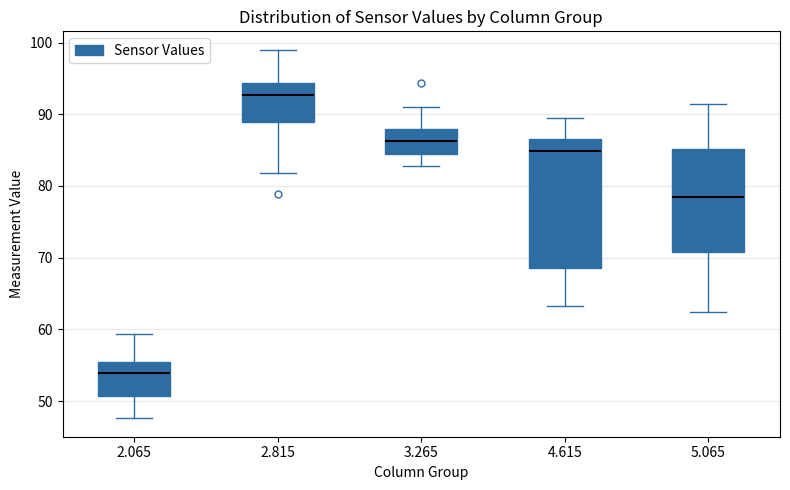

Where does the lower whisker of the box at x = 5.065 end on the y-axis? The values are not printed on the chart, so give them approximately, as read against the axis.

62